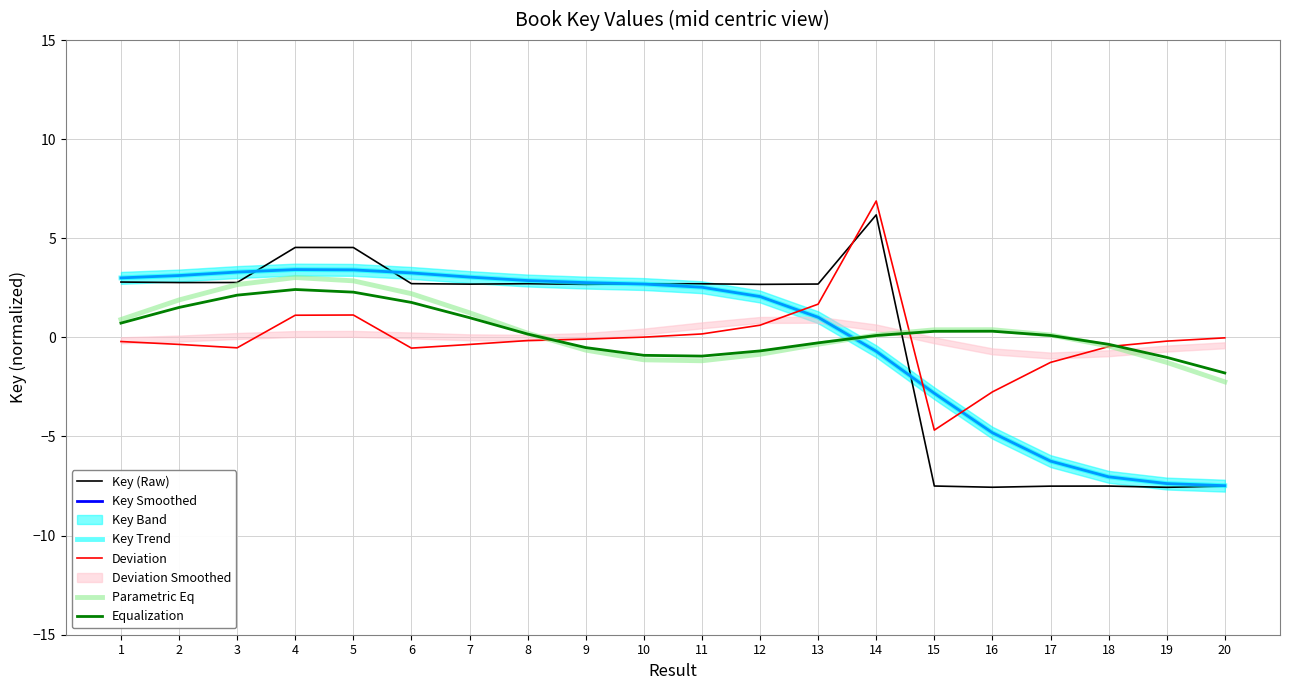

Which series has the largest range (max minus min)?

Key (Raw)